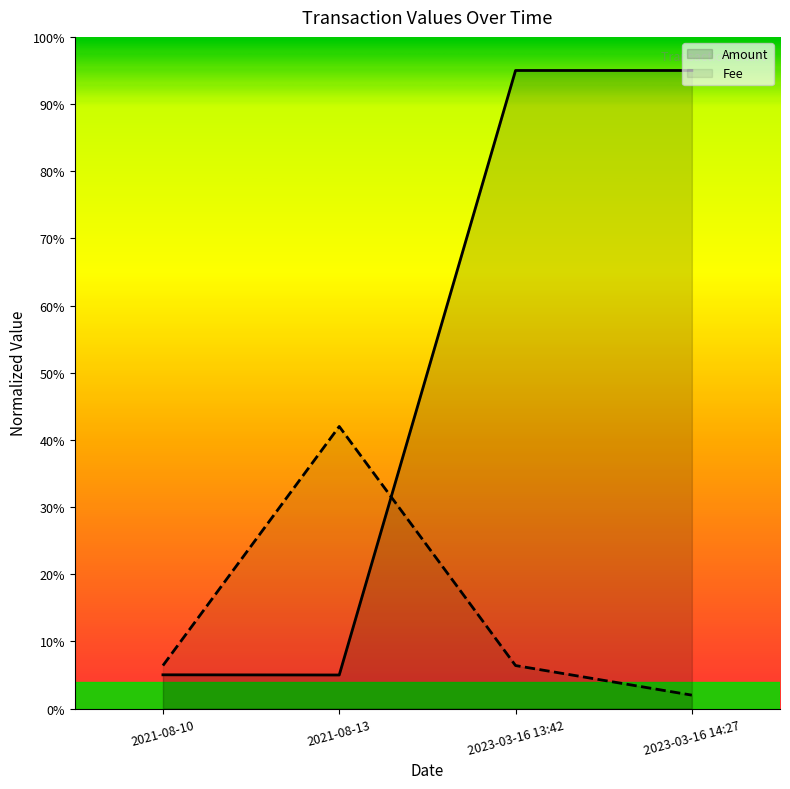

Which label corresponds to the smallest value in the chart?

2023-03-16 14:27